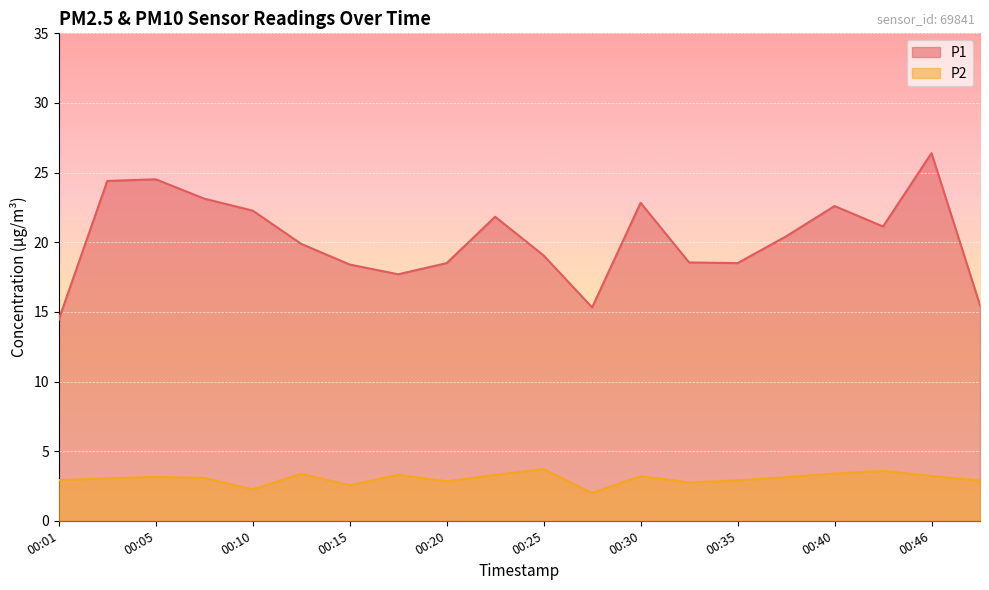

How many lines are shown in the chart?

2